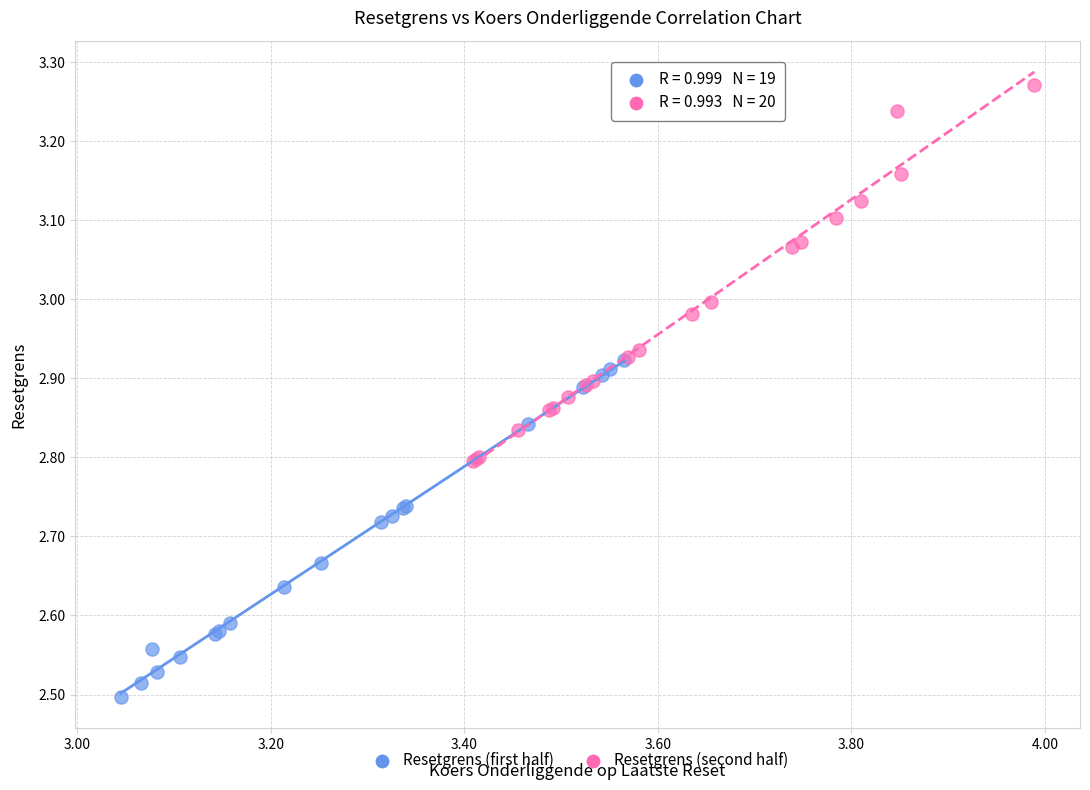

Which series contains the lowest Y value?

Resetgrens (first half)